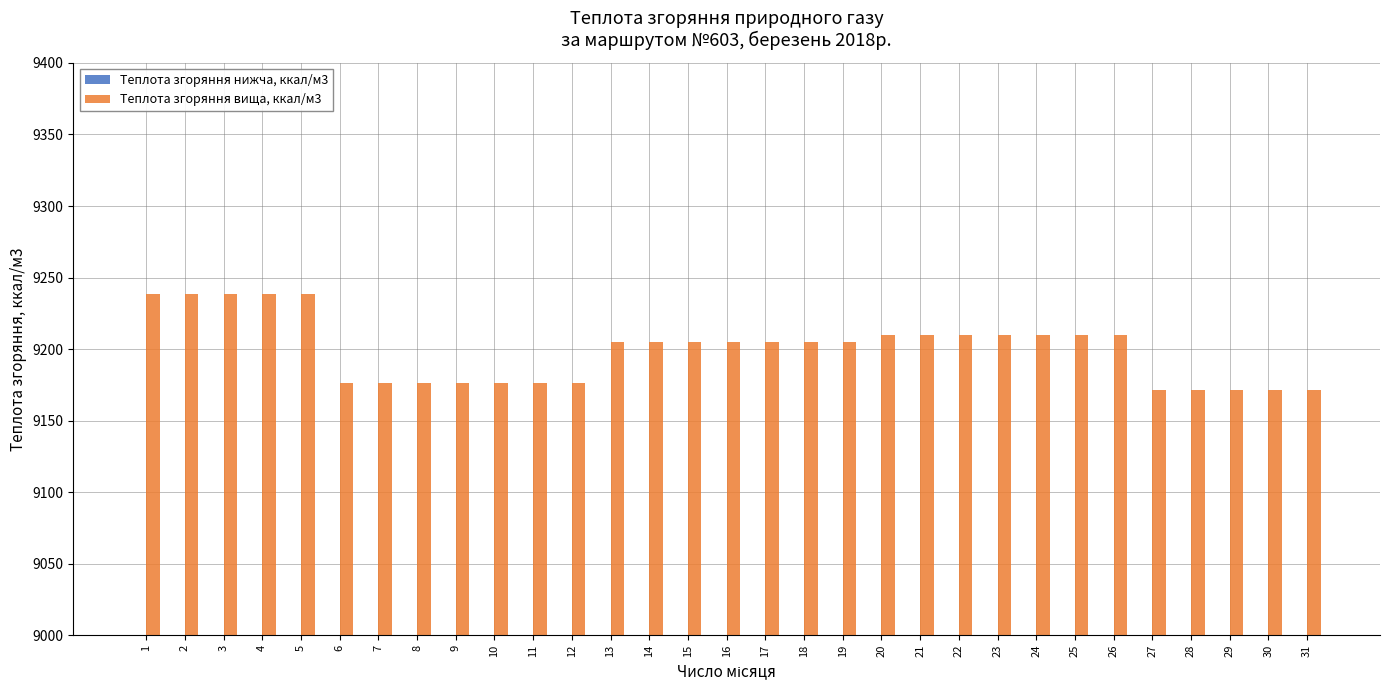

True or false: Теплота згоряння нижча, ккал/м3 has a value of 8352.4 at 4.

True